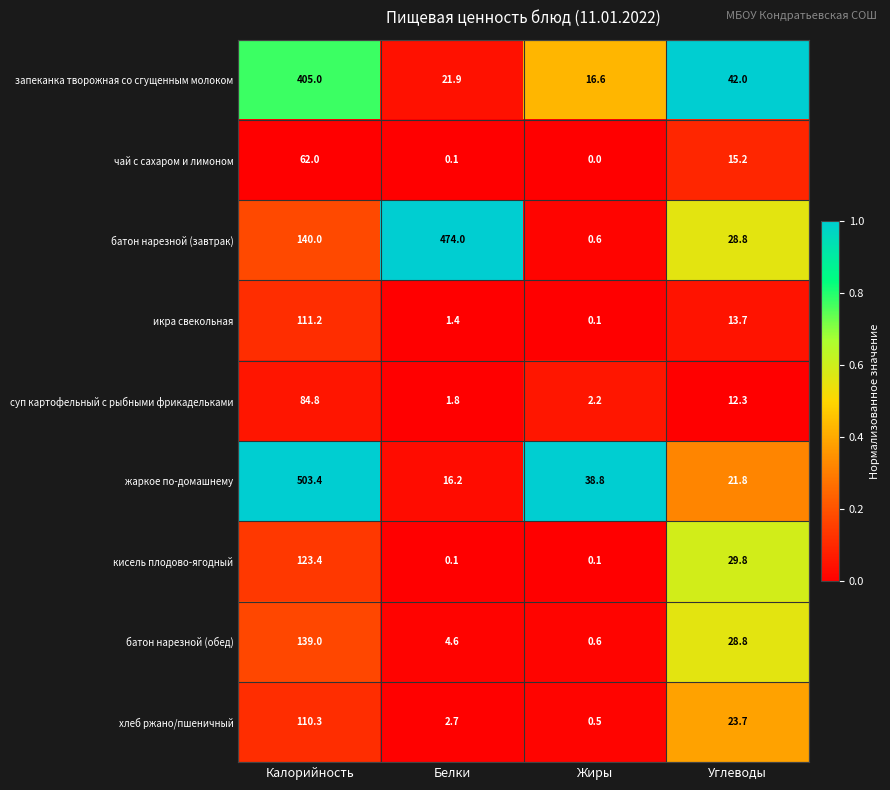

What is the sum of all запеканка творожная со сгущенным молоком values?

485.5